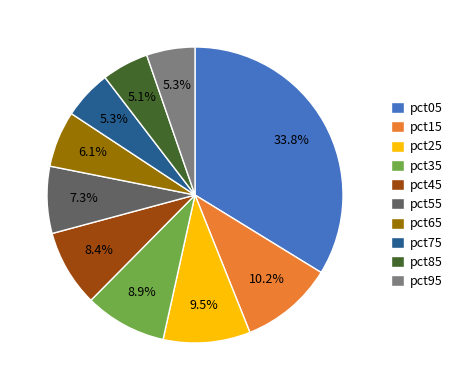

What portion of the pie excludes pct95?

94.7%